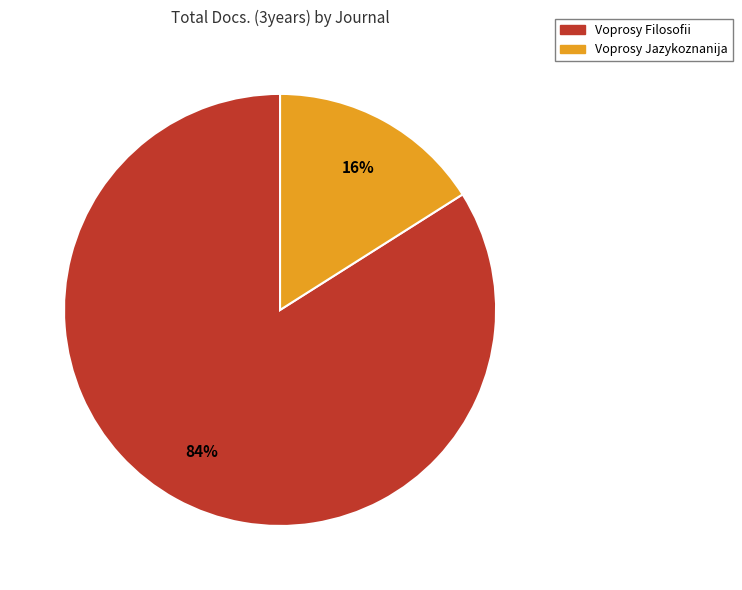

What is the smallest slice in the pie chart?

Voprosy Jazykoznanija